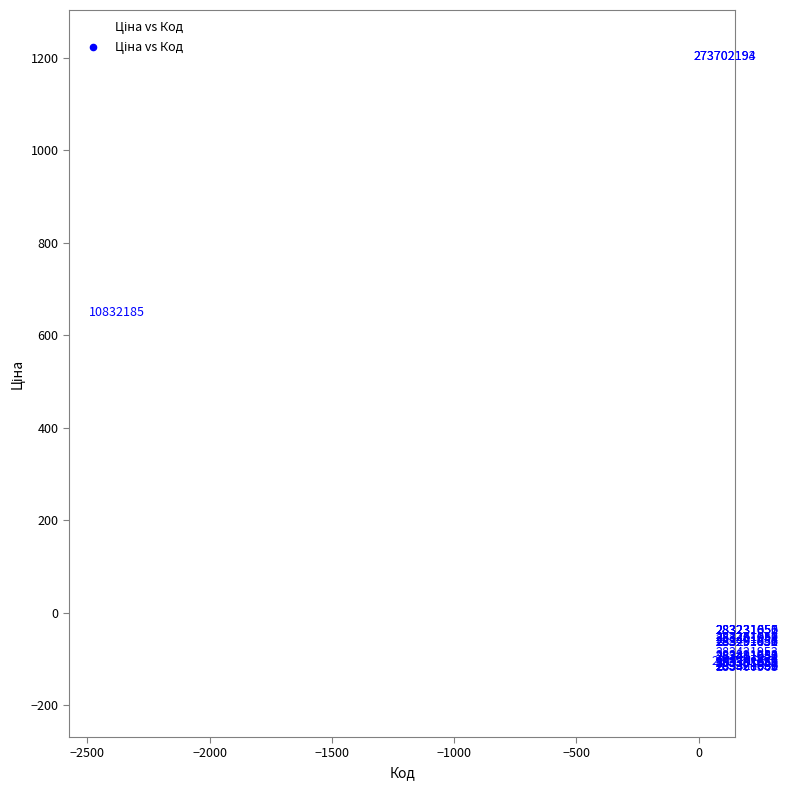

What Y value in the scatter plot is closest to 542?

649.5